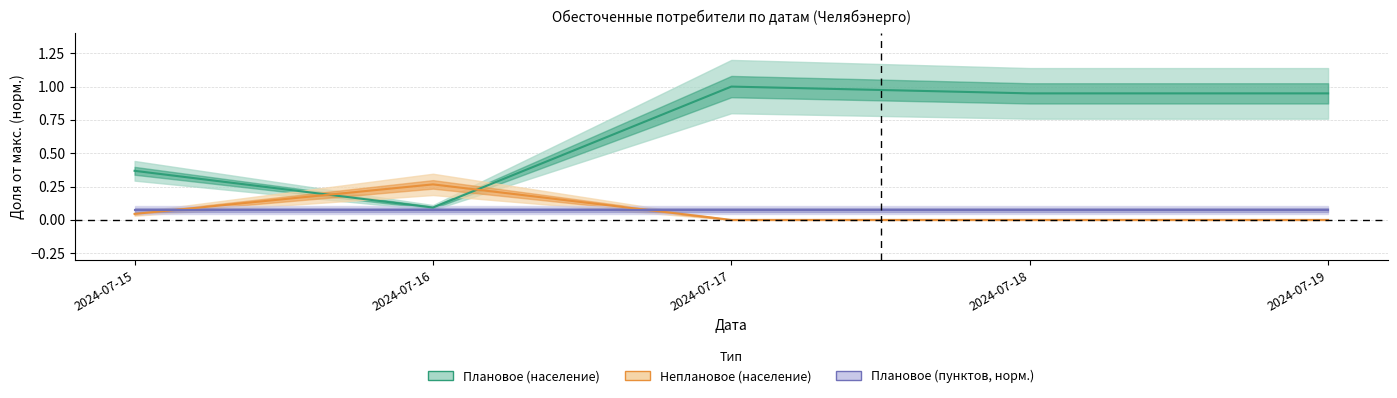

Count the number of categories in the chart.

5